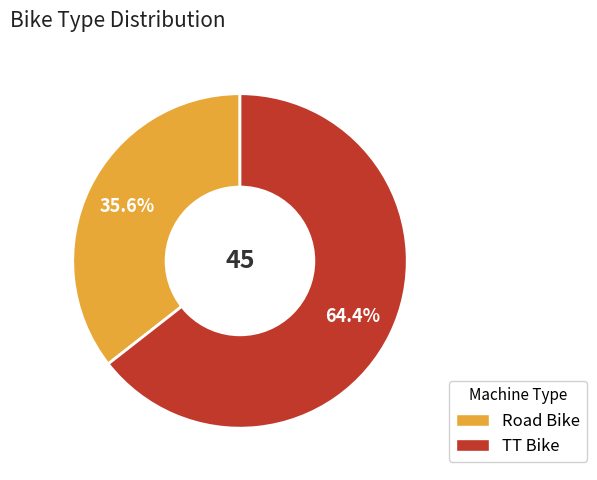

Which has a higher value, TT Bike or Road Bike?

TT Bike